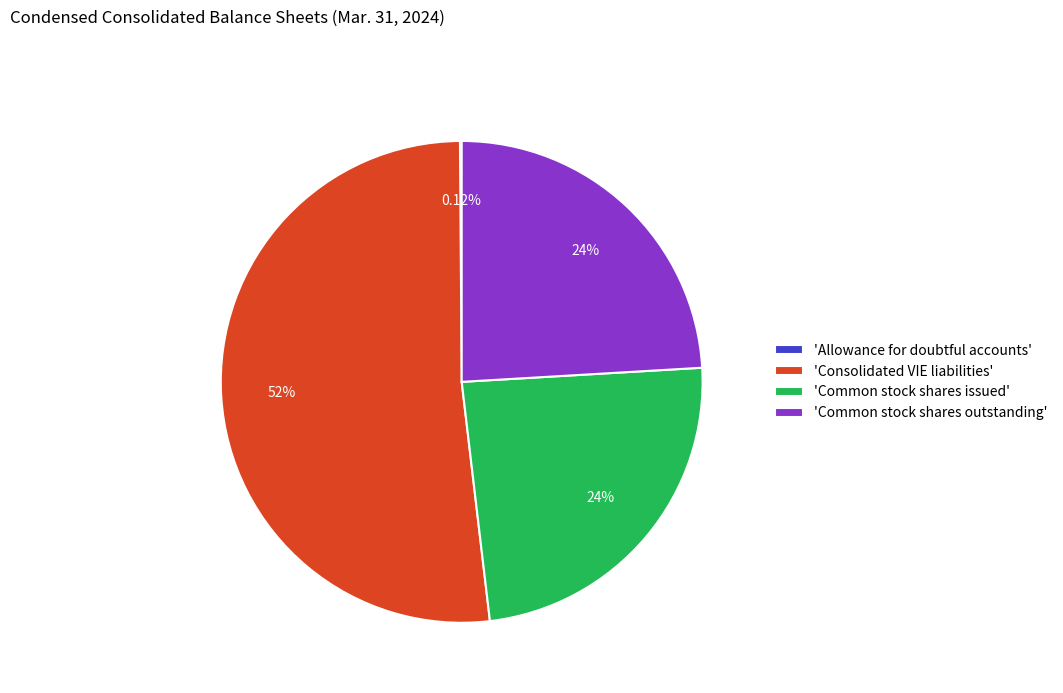

Does 'Consolidated VIE liabilities' represent more than half of the total?

Yes